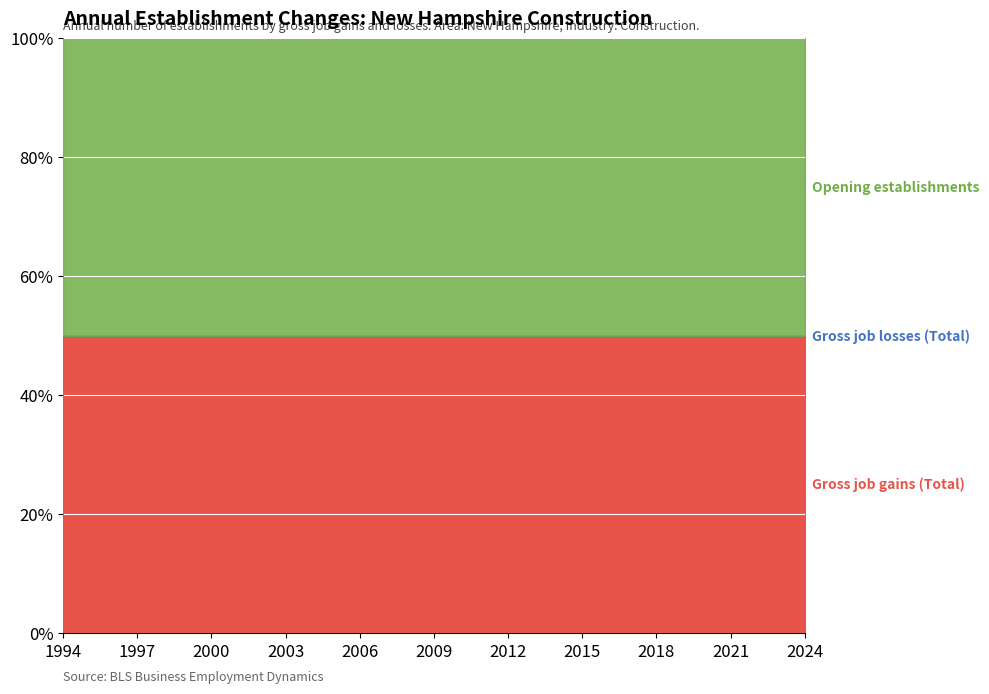

The value of Gross job losses (Total) at 2003 is 0. True or false?

True